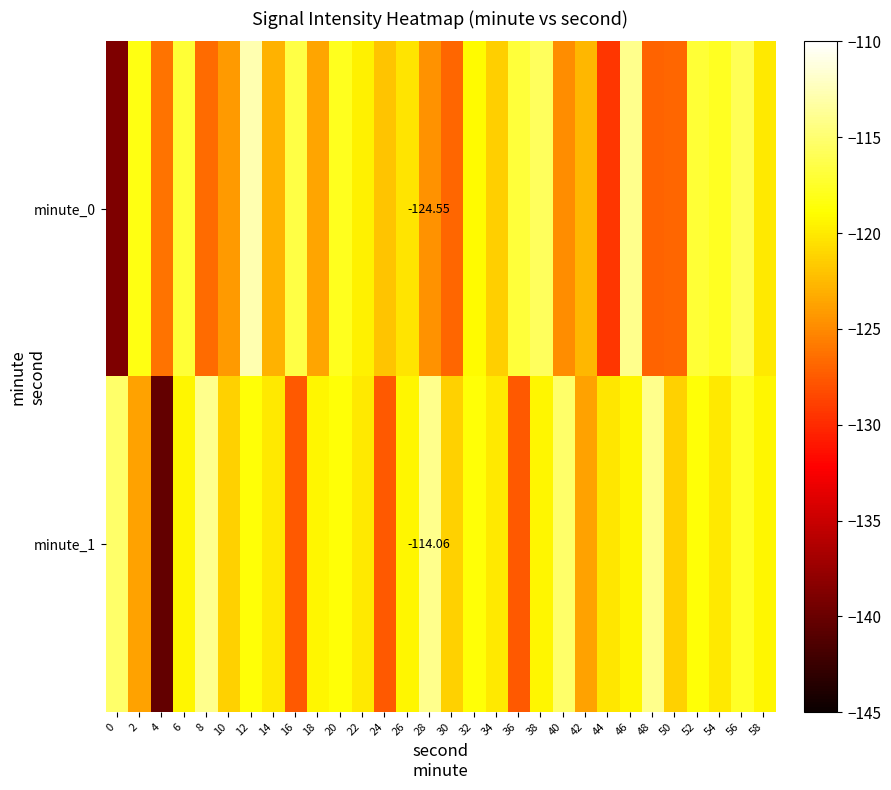

How many series are shown in this chart?

2